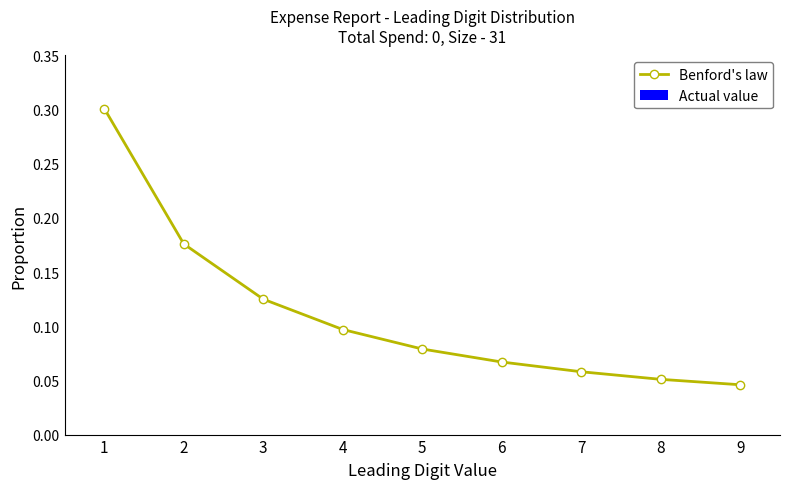

What is the sum of the values at 2 and 1?

0.5